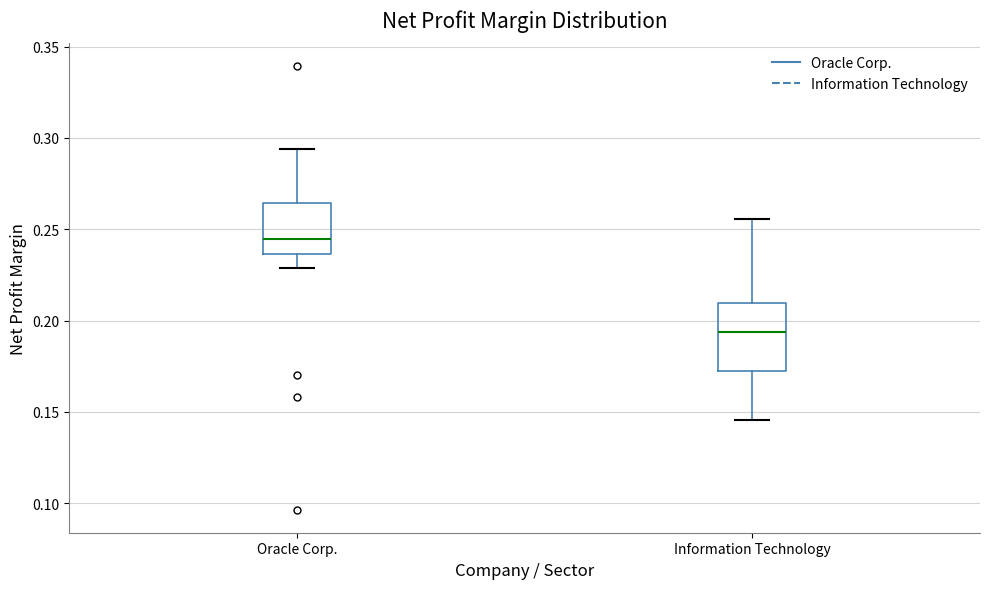

Where does the upper whisker of the box for Oracle Corp. end on the y-axis? The values are not printed on the chart, so give them approximately, as read against the axis.

0.295